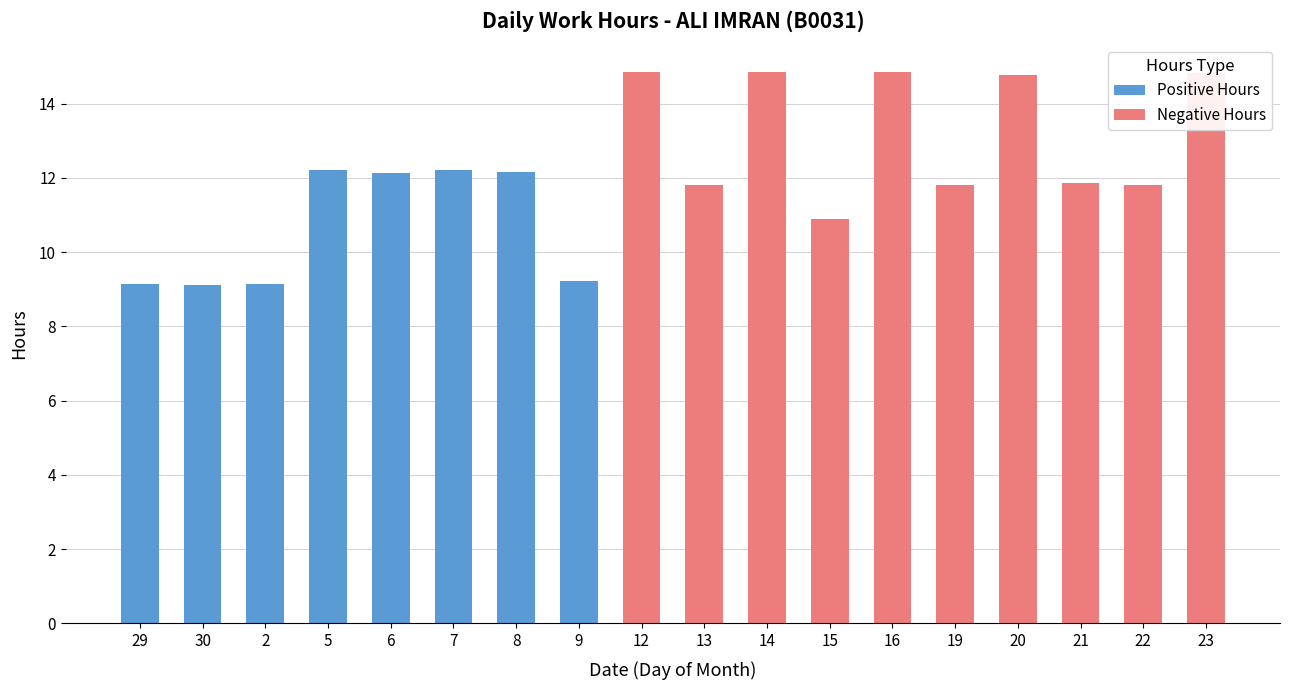

List the series in order of their overall mean, highest first.

Negative Hours, Positive Hours